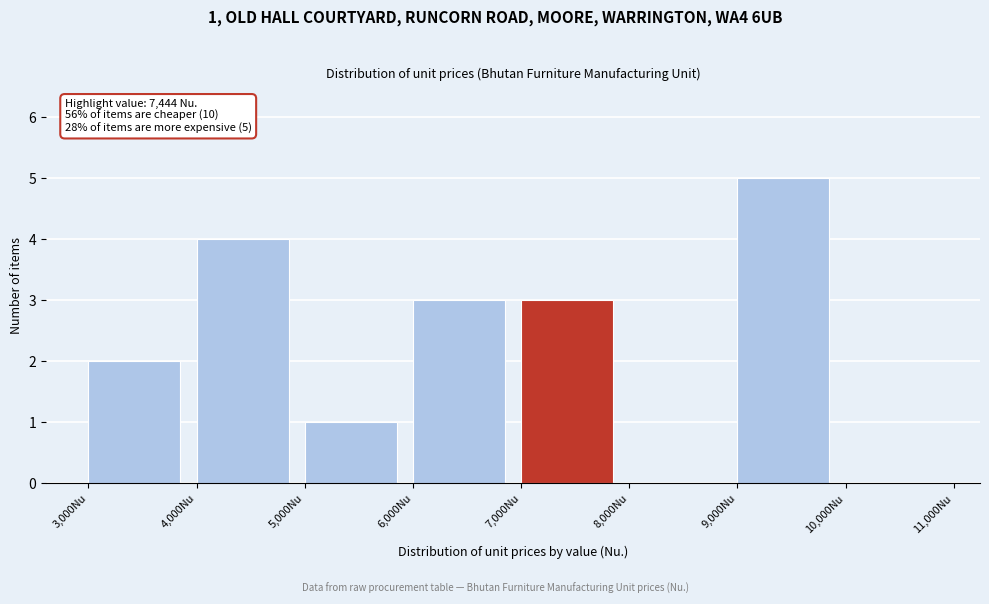

Over which range of the x-axis is the bar tallest?

9000 to 10000